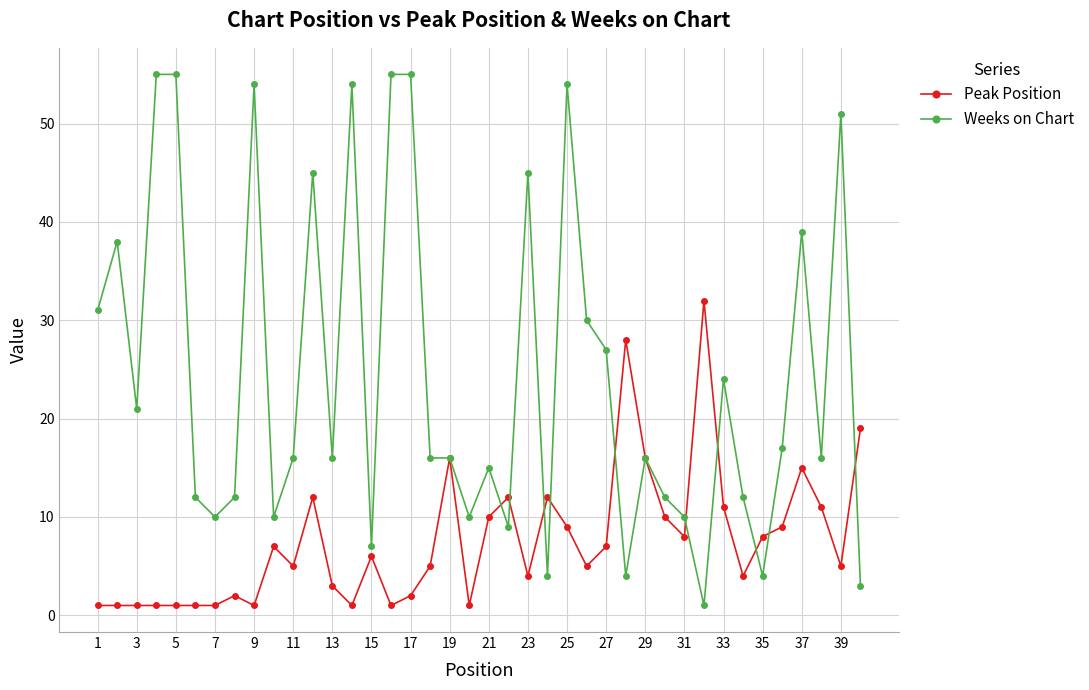

True or false: Weeks on Chart and Peak Position cross at least once.

True